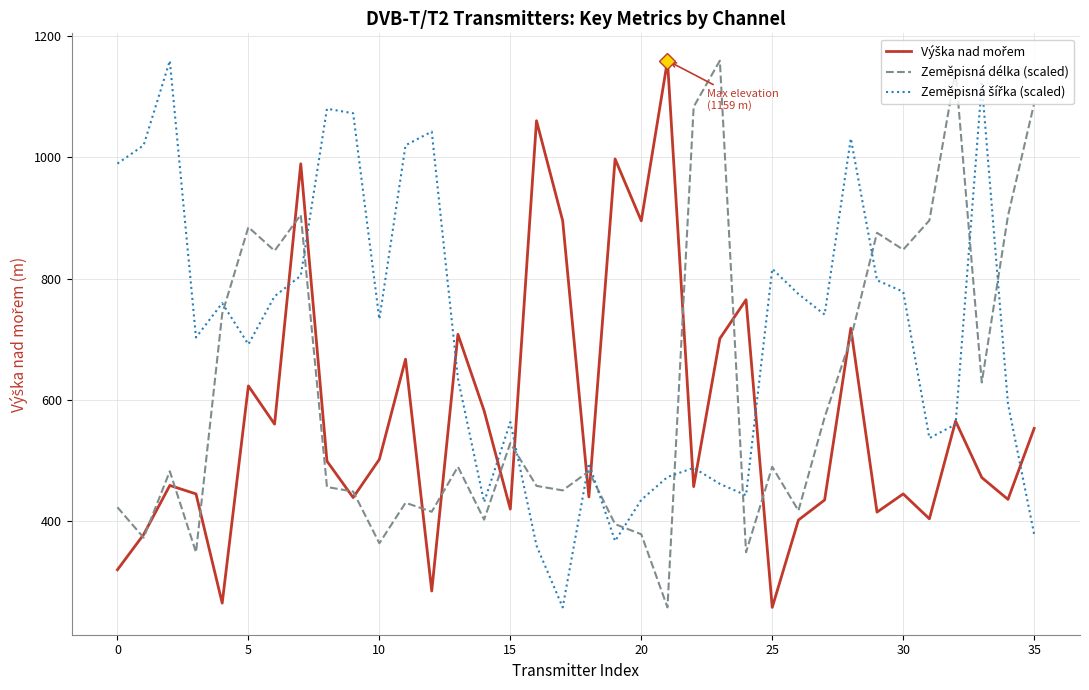

What is the greatest value displayed?

1159.0